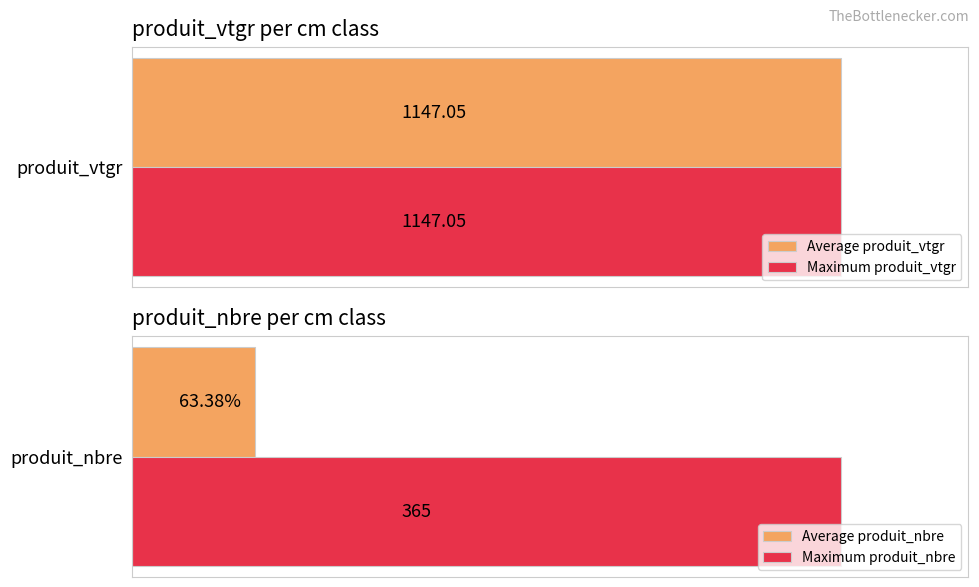

List the series in order of their overall mean, highest first.

produit_vtgr, produit_nbre